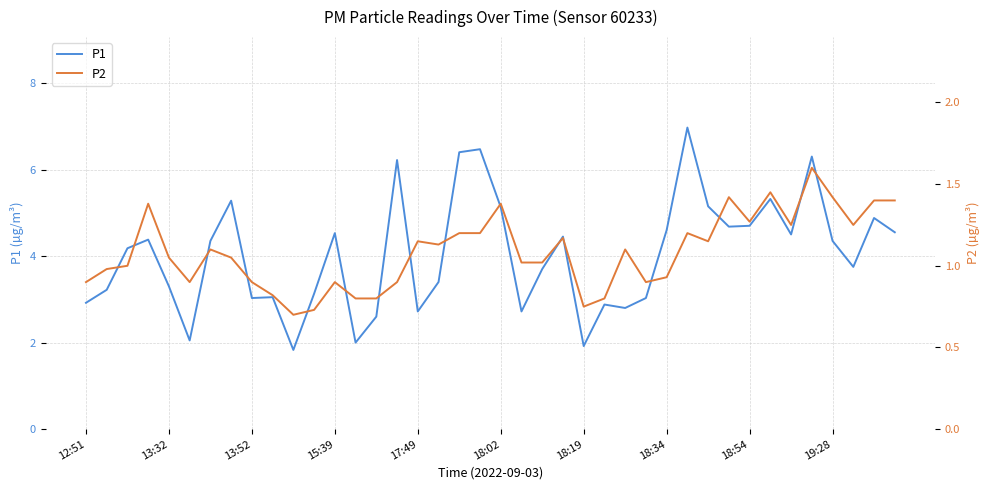

What is the lowest value of the P1 series?

1.8